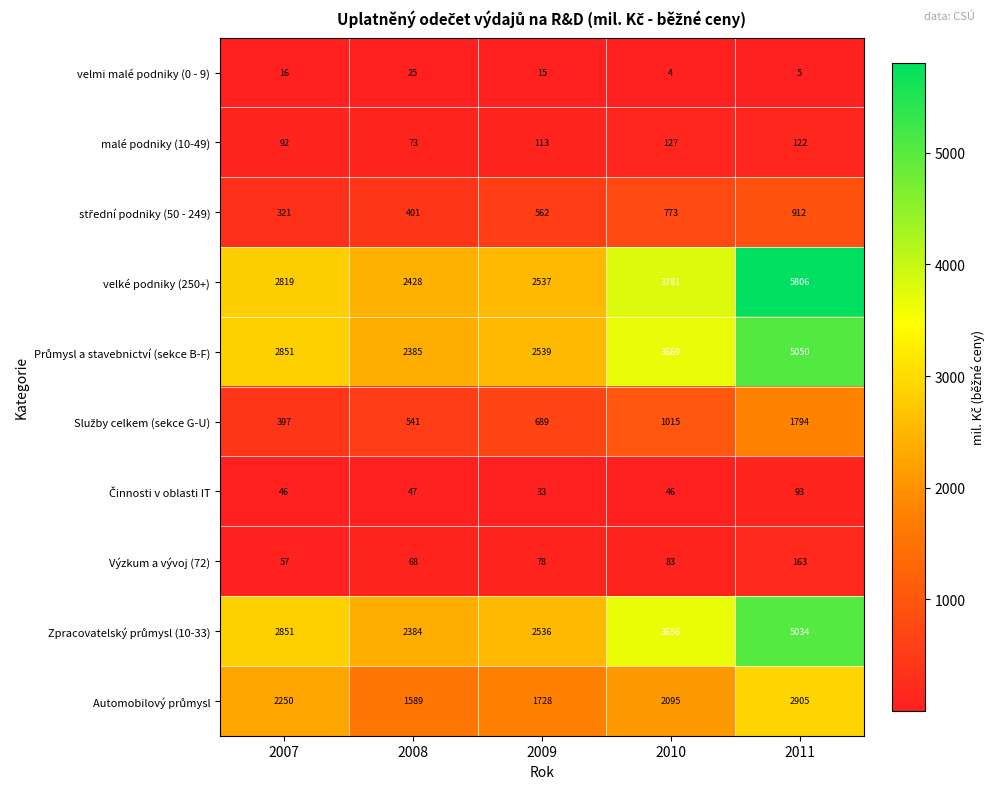

Which category has the highest value across all series?

2011